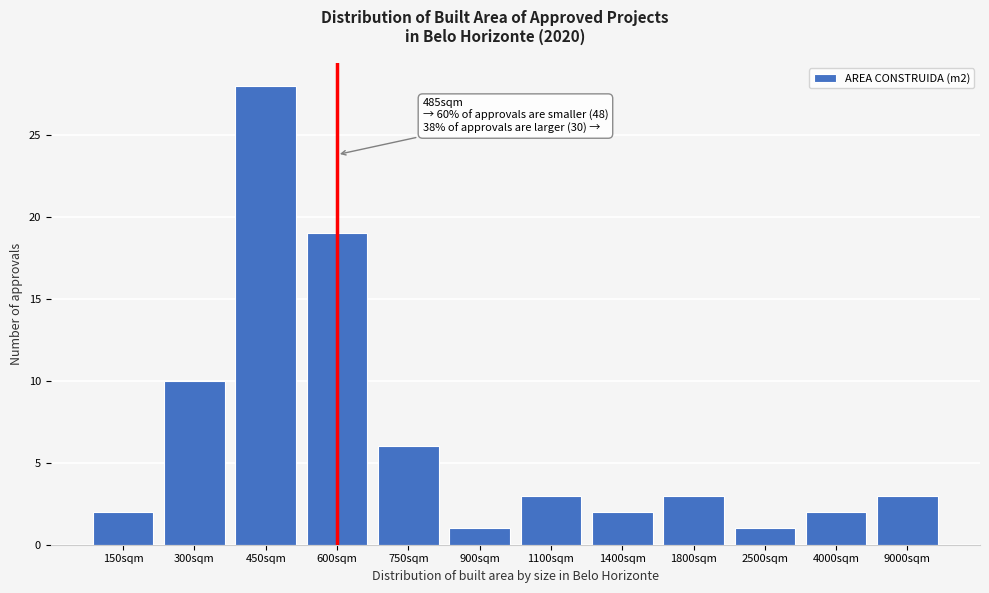

Reading left to right, transcribe all the data shown in this chart.

150sqm=2	300sqm=10	450sqm=28	600sqm=19	750sqm=6	900sqm=1	1100sqm=3	1400sqm=2	1800sqm=3	2500sqm=1	4000sqm=2	9000sqm=3